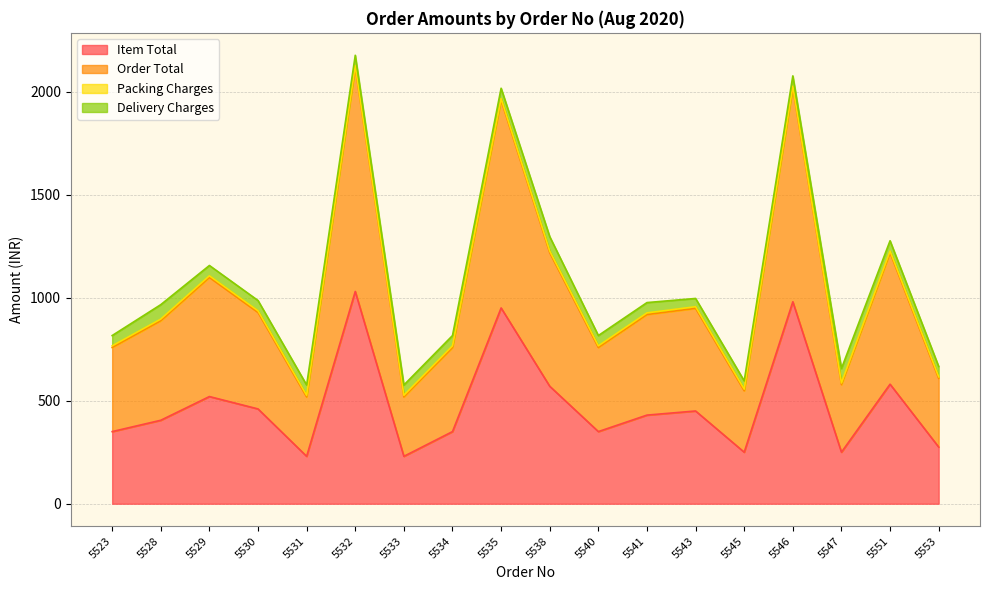

What is the value of the Item Total point at the 6th from the left?

1030